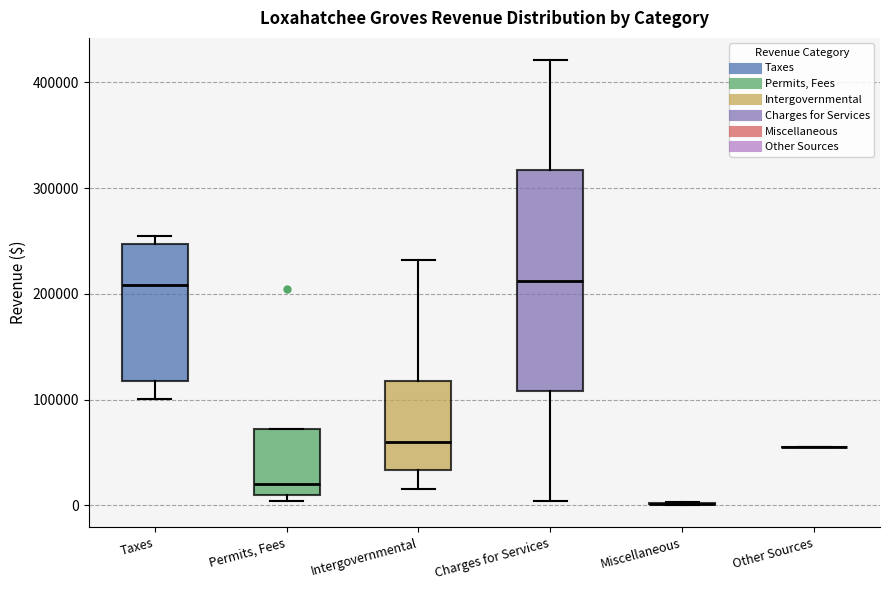

Where does the median line of the box for Permits, Fees sit on the y-axis? The values are not printed on the chart, so give them approximately, as read against the axis.

20000